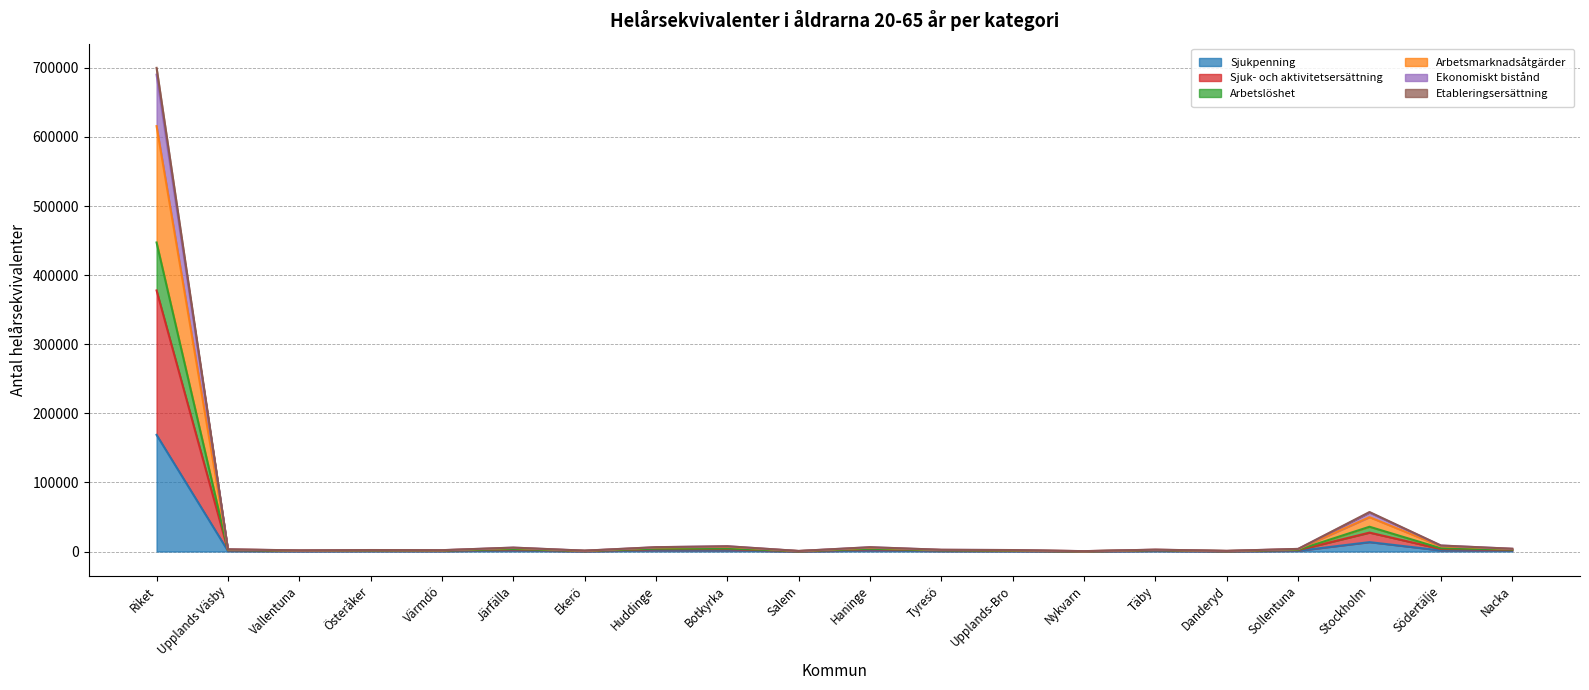

True or false: Sjukpenning and Etableringsersättning cross at least once.

False